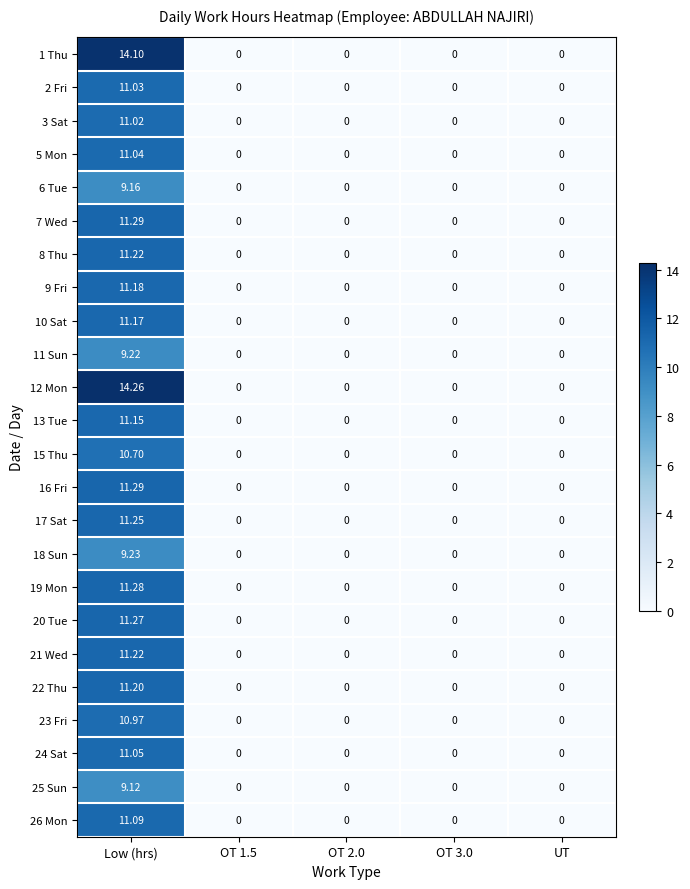

At which category is the sum across all series the highest?

Low (hrs)